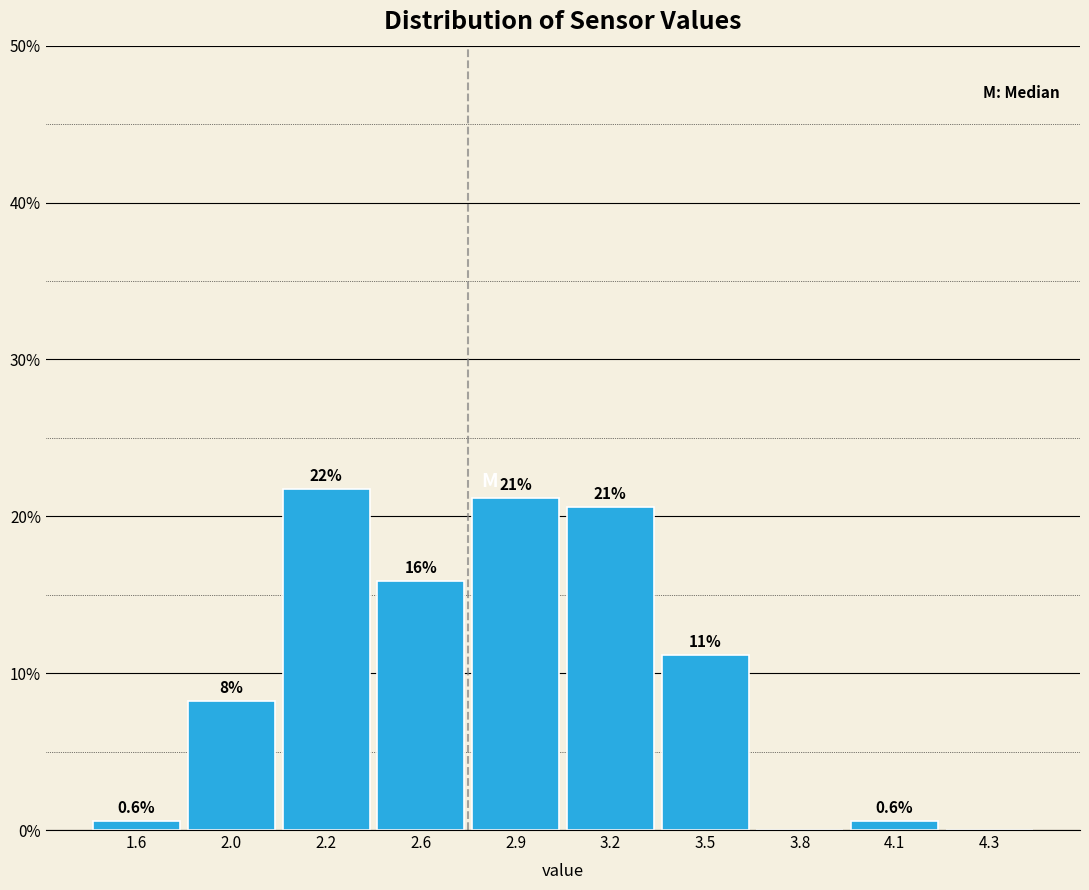

Are the bars horizontal?

No